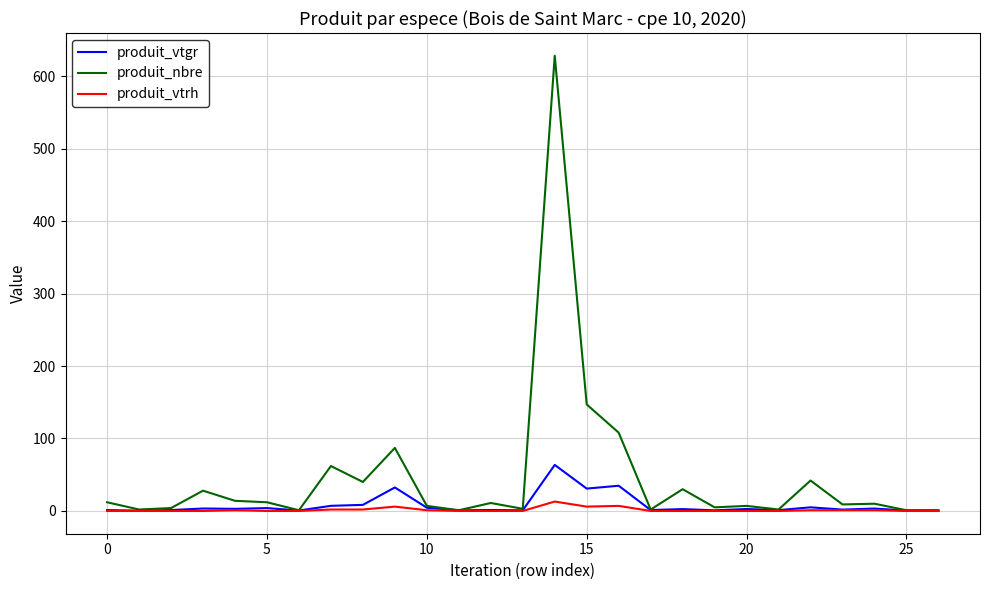

Which series has the largest range (max minus min)?

produit_nbre